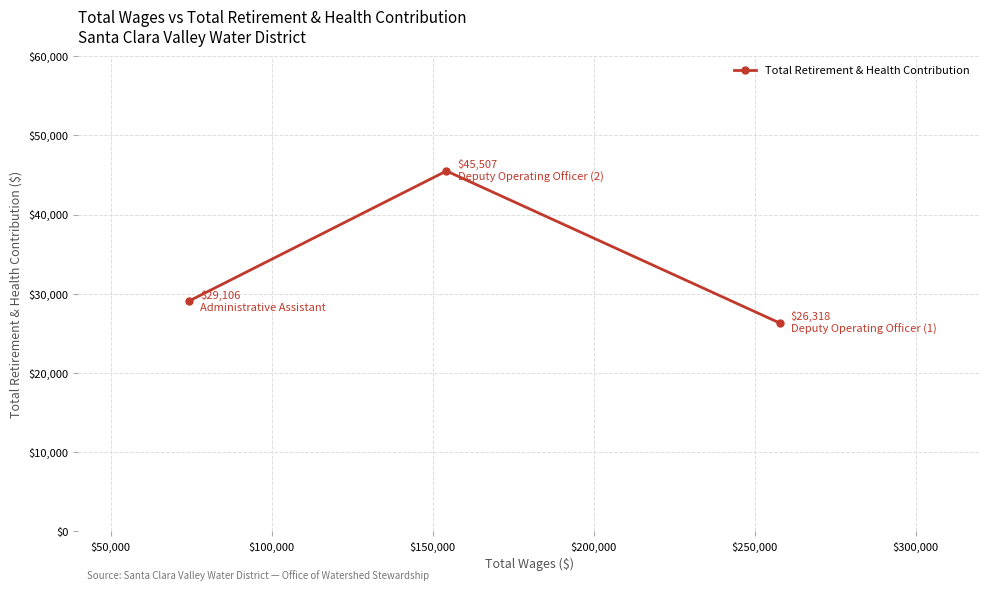

Reading left to right, what are all the values shown in this chart?

29106	45507	26318